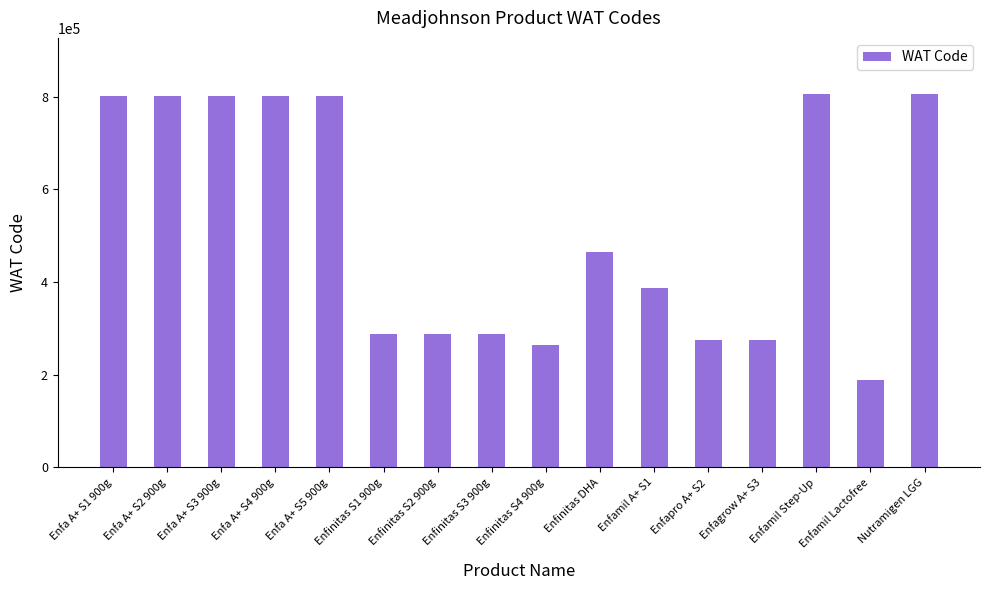

What is the smallest value displayed?

188883